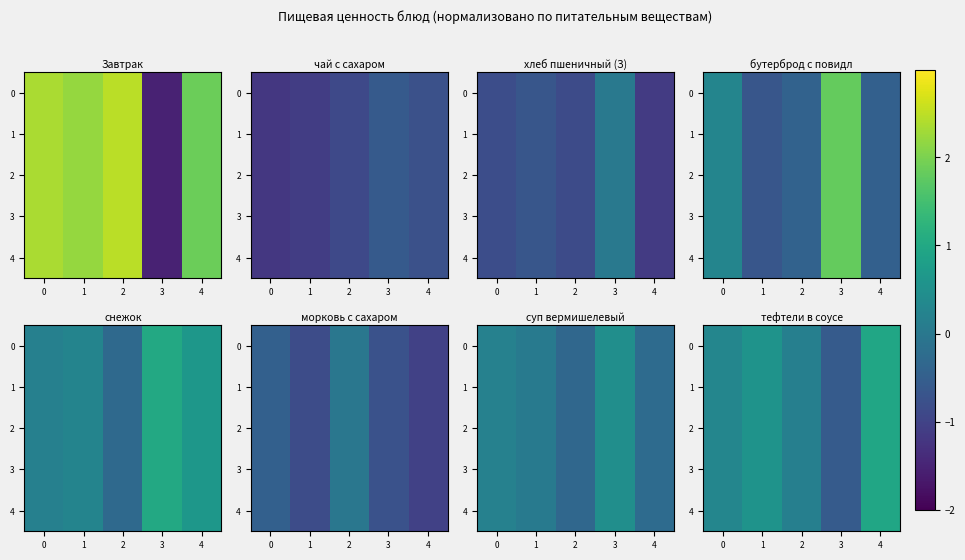

What is the difference between the second highest and minimum values in the 3 series?

1.1